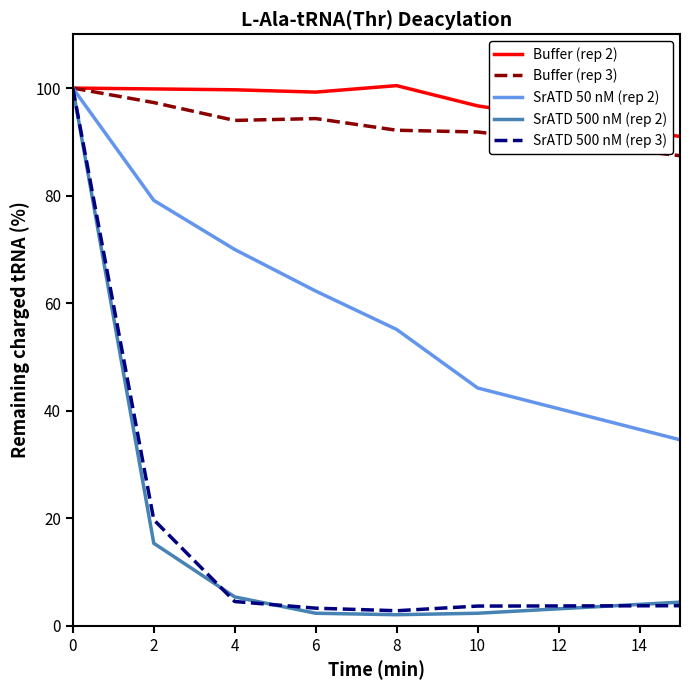

What is the greatest value displayed?

100.5